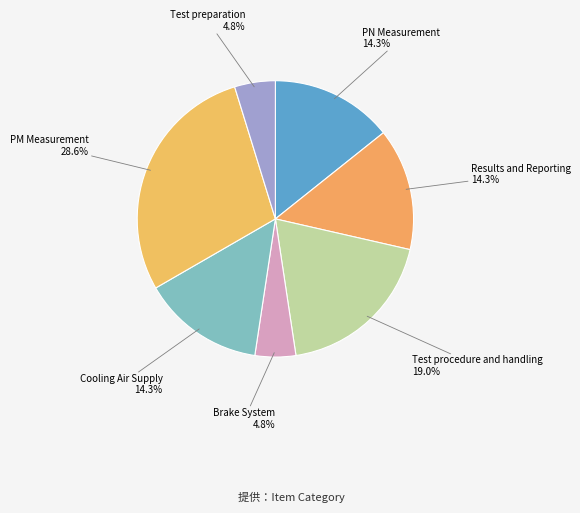

How many segments does this pie chart have?

7